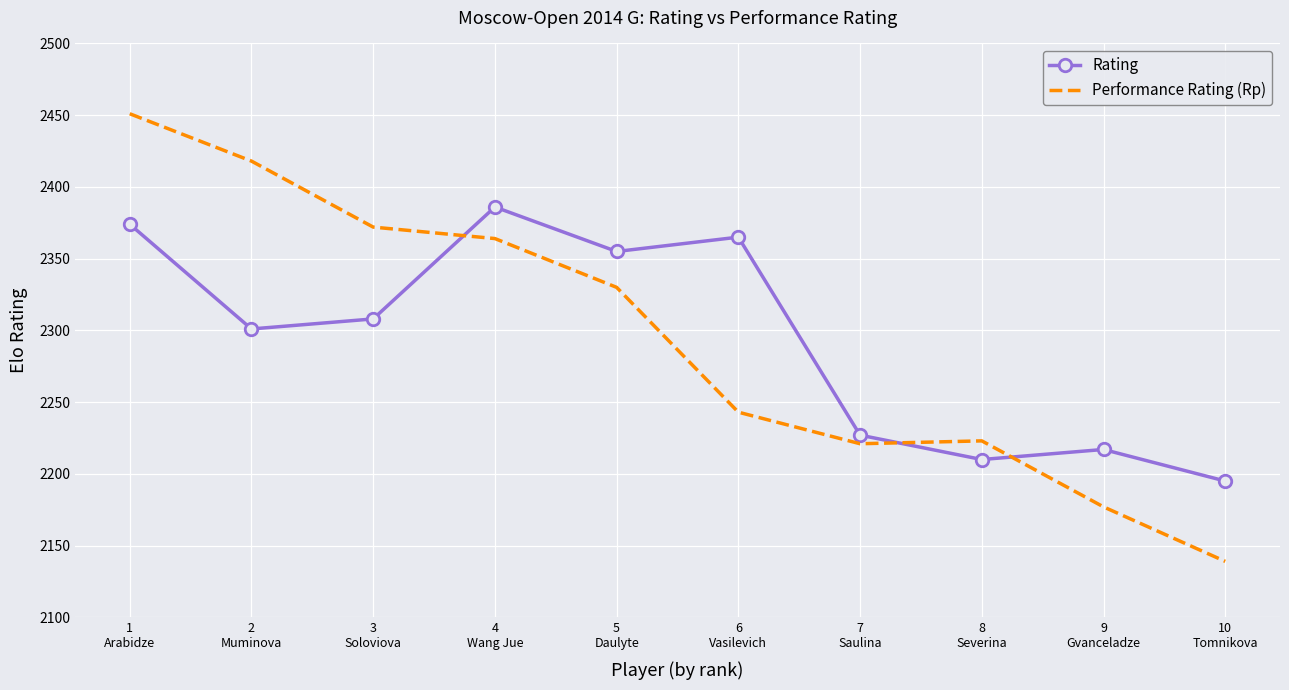

Reading right to left, what are all the values shown in this chart?

Rating: 2195	2217	2210	2227	2365	2355	2386	2308	2301	2374
Performance Rating (Rp): 2139	2177	2223	2221	2243	2330	2364	2372	2418	2451